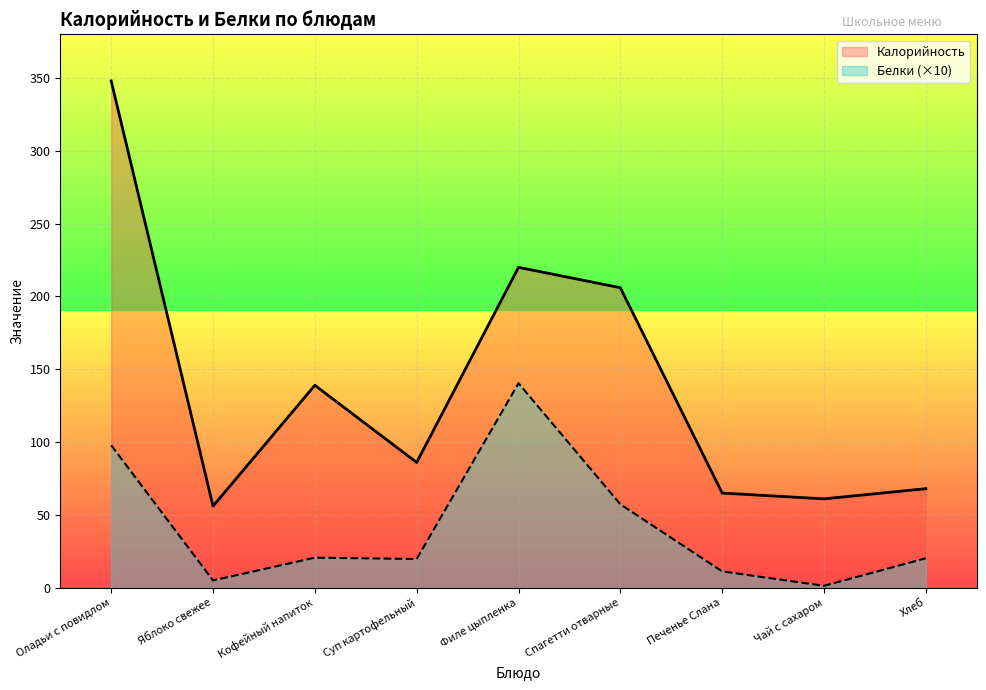

What is the value of the Белки point at the 5th from the left?

140.4